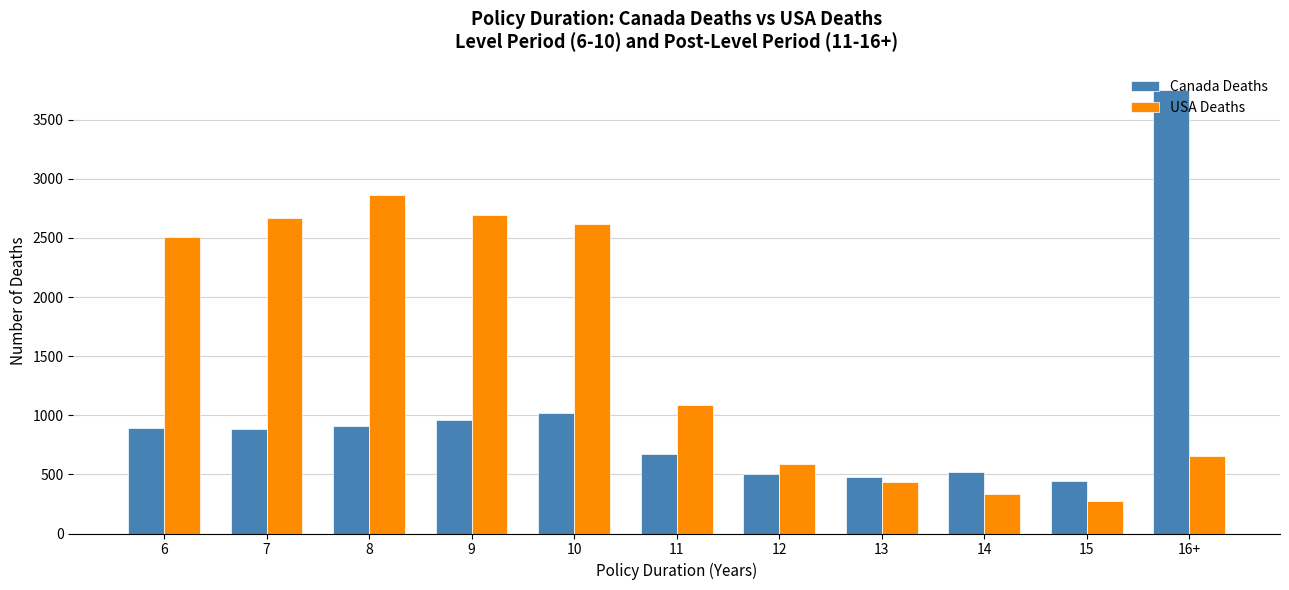

What is the sum of the Canada Deaths values at 15 and 6?

1331